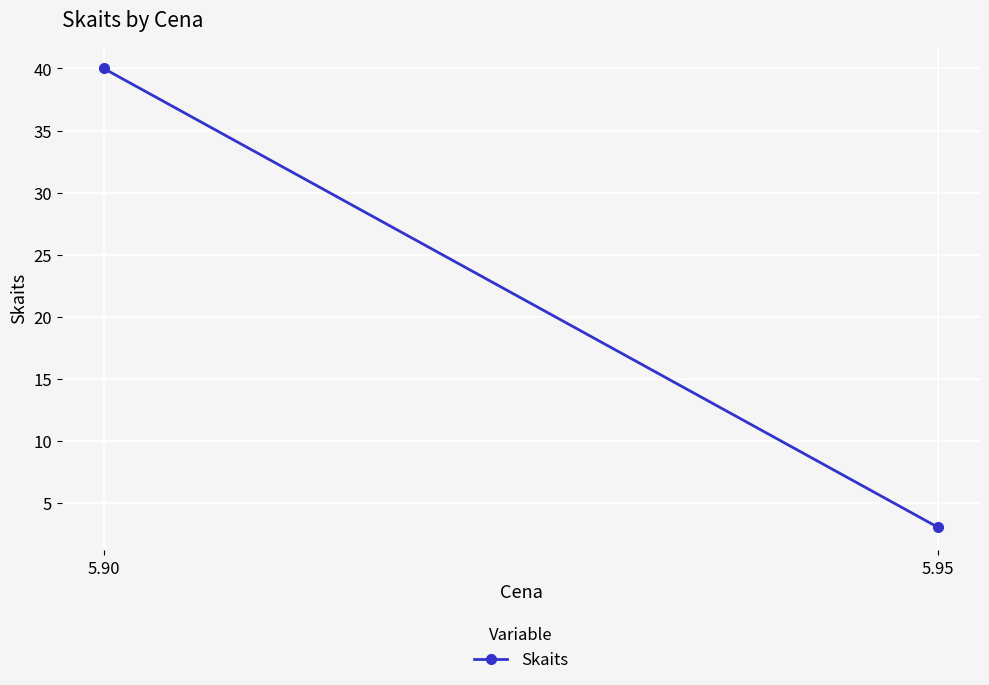

Reading right to left, extract all data points from this chart.

5.95=3	5.90=40